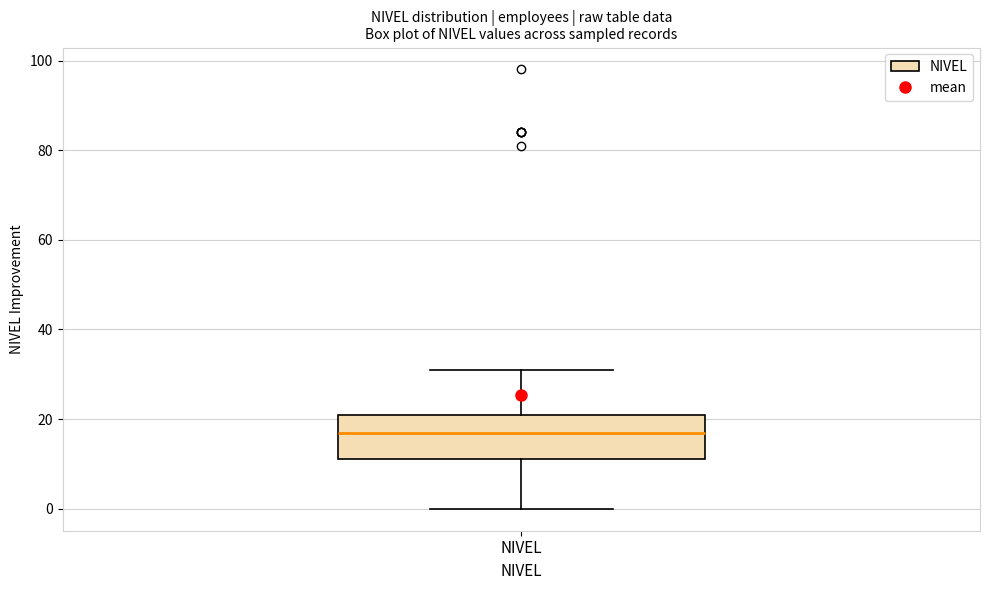

Where does the upper whisker of the box for NIVEL end on the y-axis? The values are not printed on the chart, so give them approximately, as read against the axis.

32